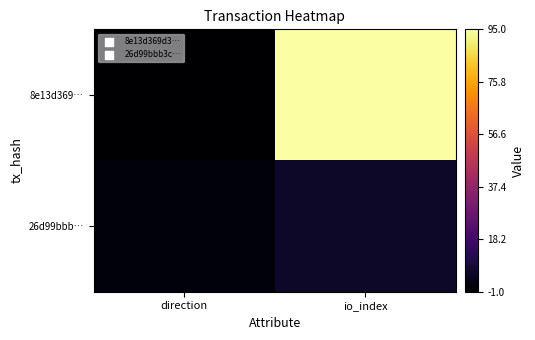

At how many categories does at least one series exceed 84?

1